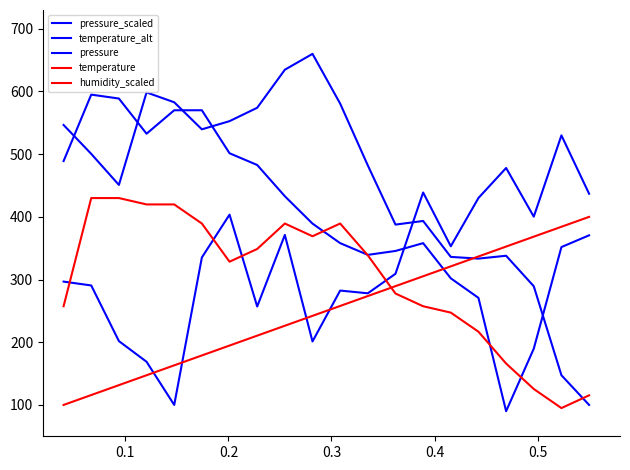

True or false: pressure and pressure_scaled intersect in this chart.

True